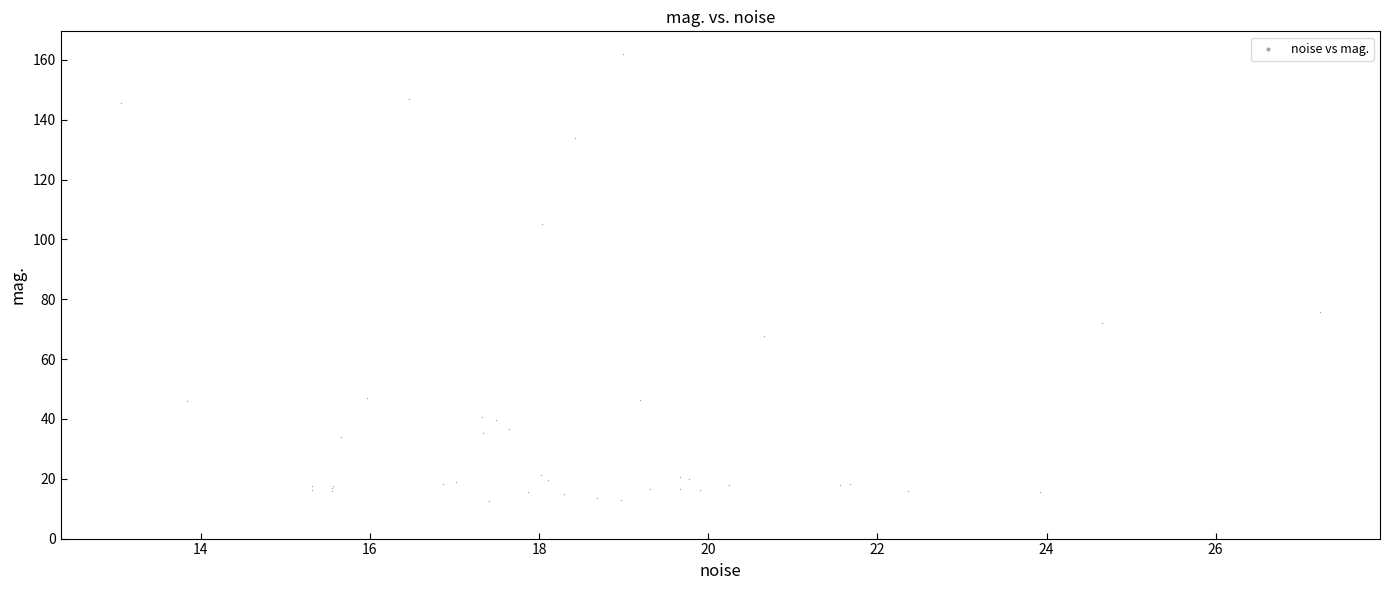

What Y value in the scatter plot is closest to 87?

75.7